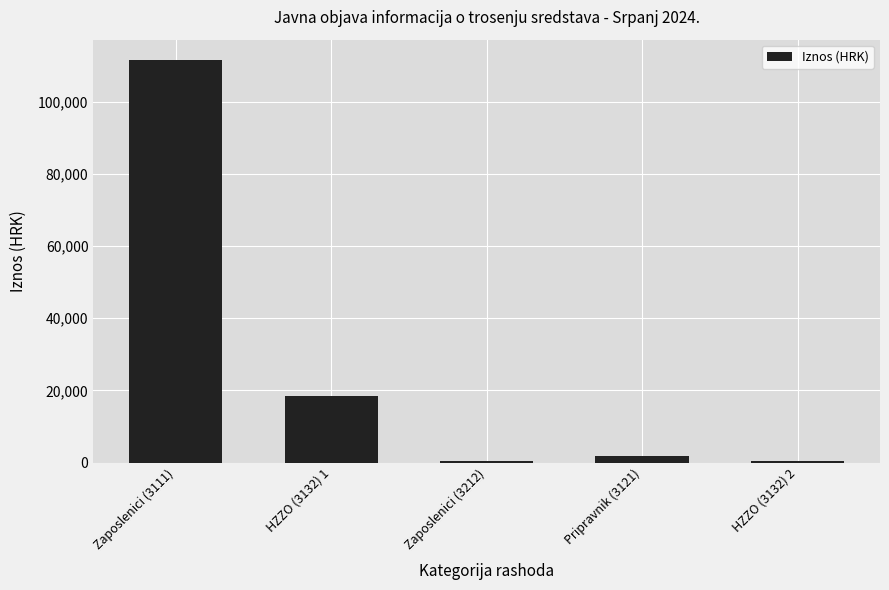

At which label does the data first exceed 1713?

Zaposlenici (3111)